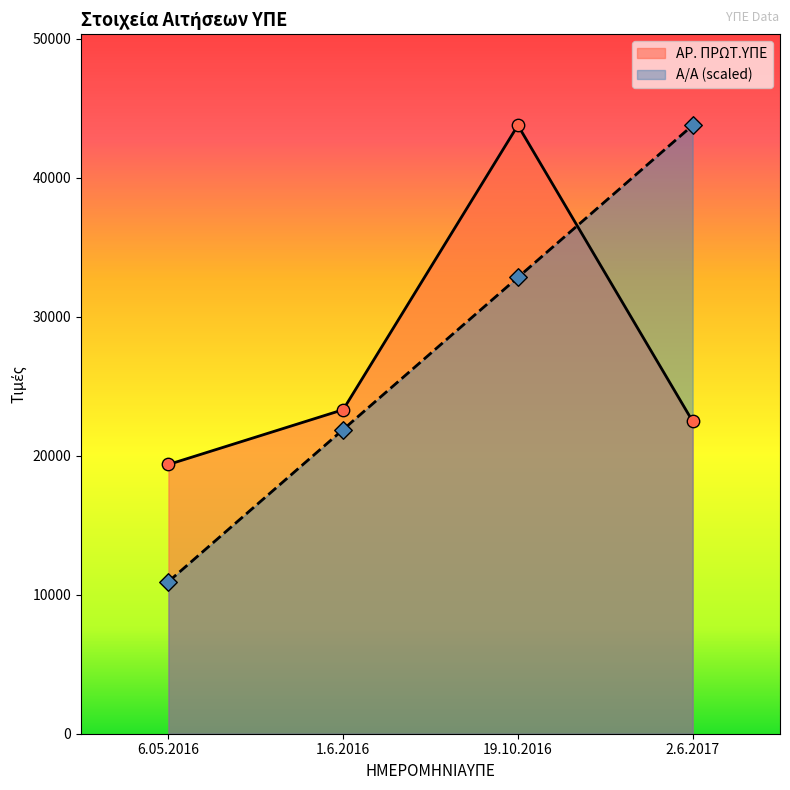

At how many categories does at least one series exceed 18804?

4